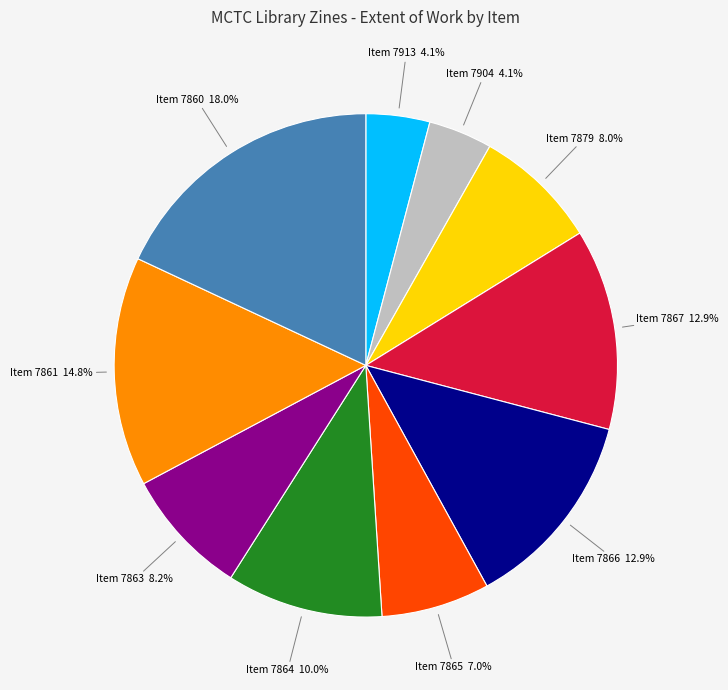

Does any single category account for the majority?

No